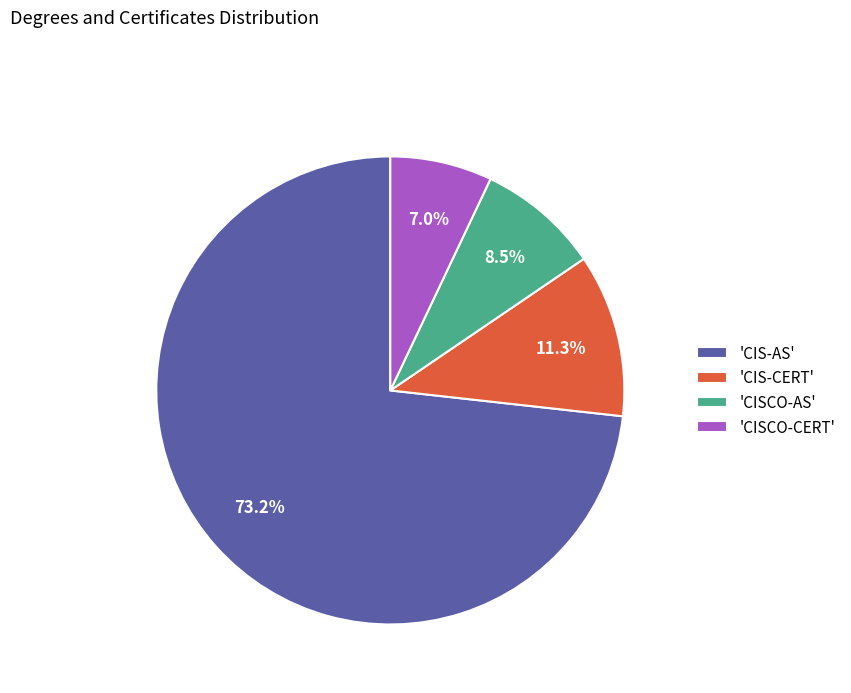

To the nearest percent, what is the average slice percentage?

25%